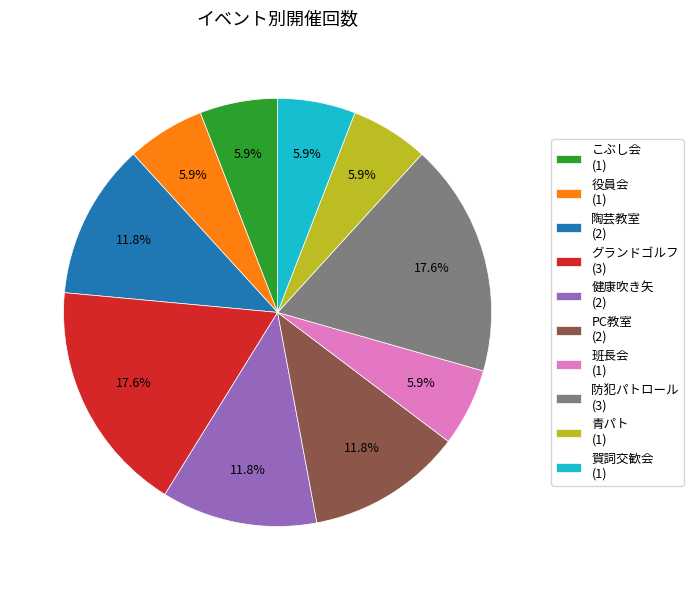

Approximately how many times larger is the value at 陶芸教室 (2) compared to 役員会 (1)?

2.0